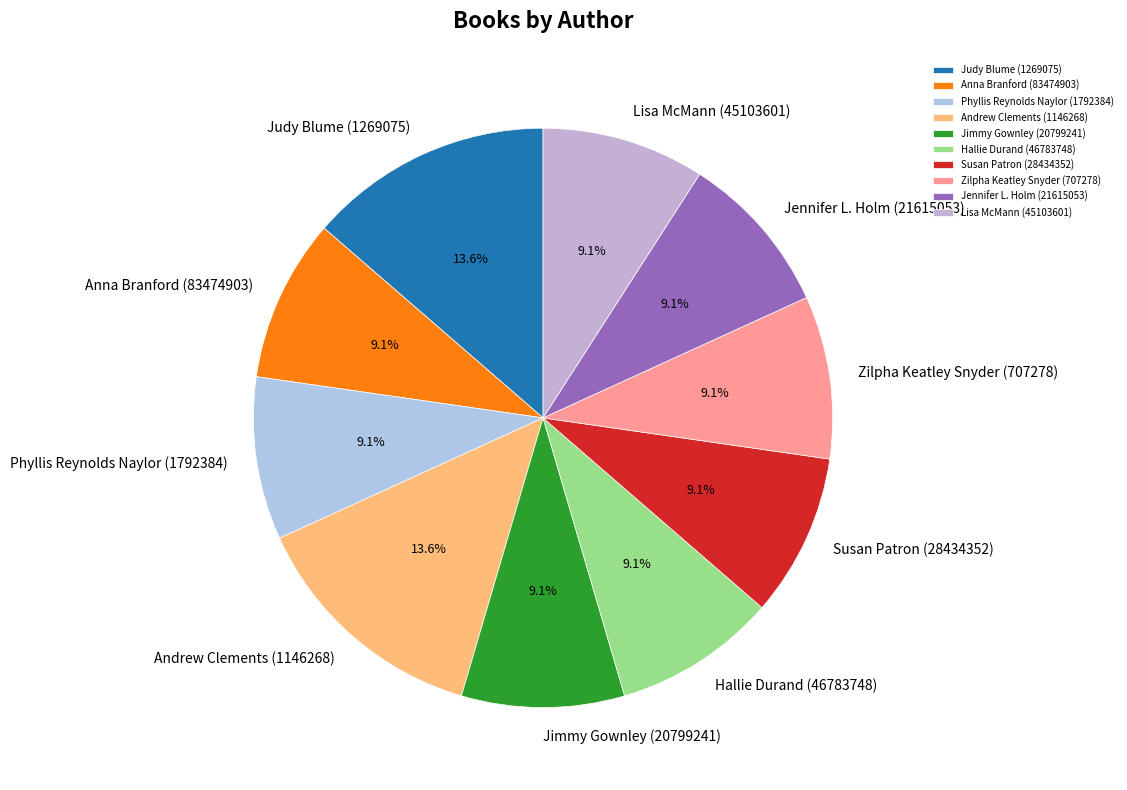

To the nearest percent, what portion does Lisa McMann (45103601) represent?

9%